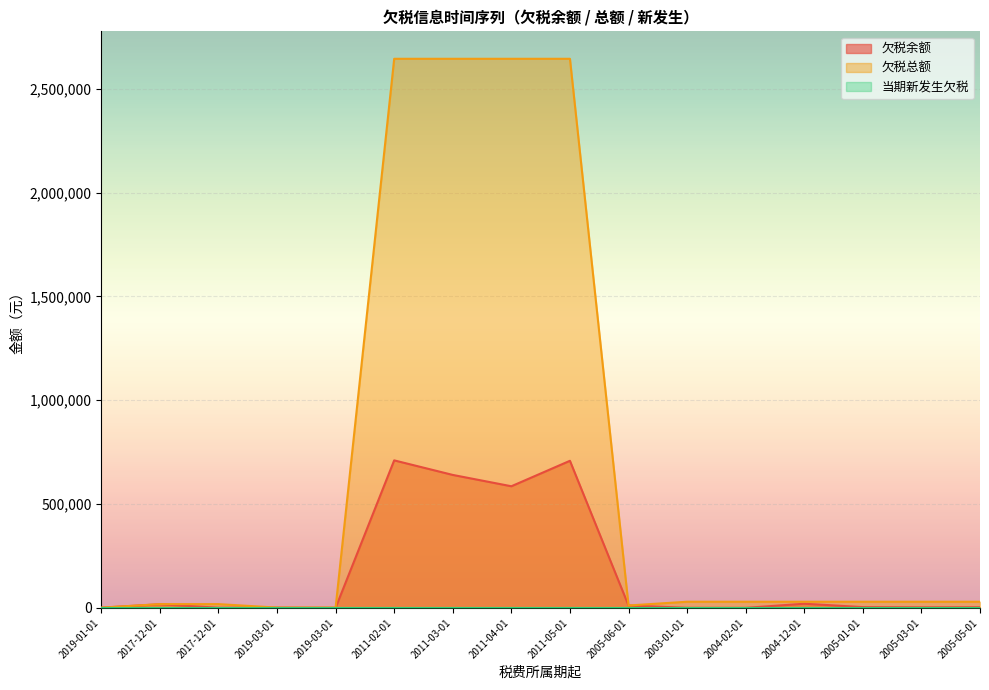

What is the difference between the 欠税余额 values at 2019-03-01 and 2004-02-01?

1026.5